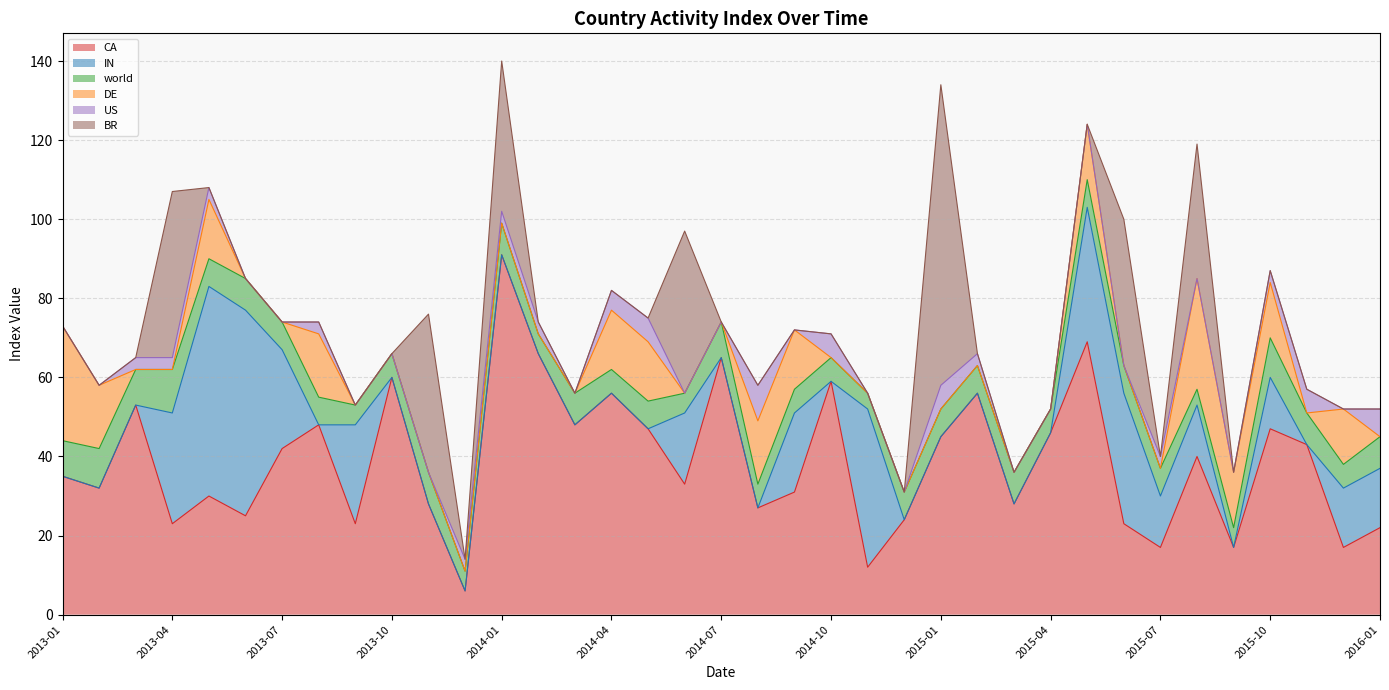

Which series has the largest range (max minus min)?

CA